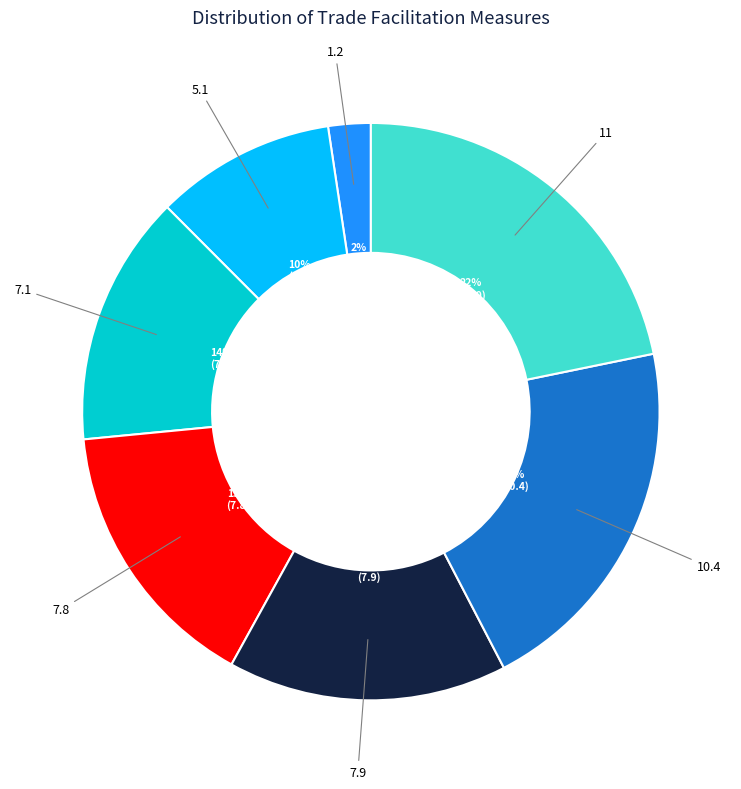

To the nearest percent, what is the average slice percentage?

14%